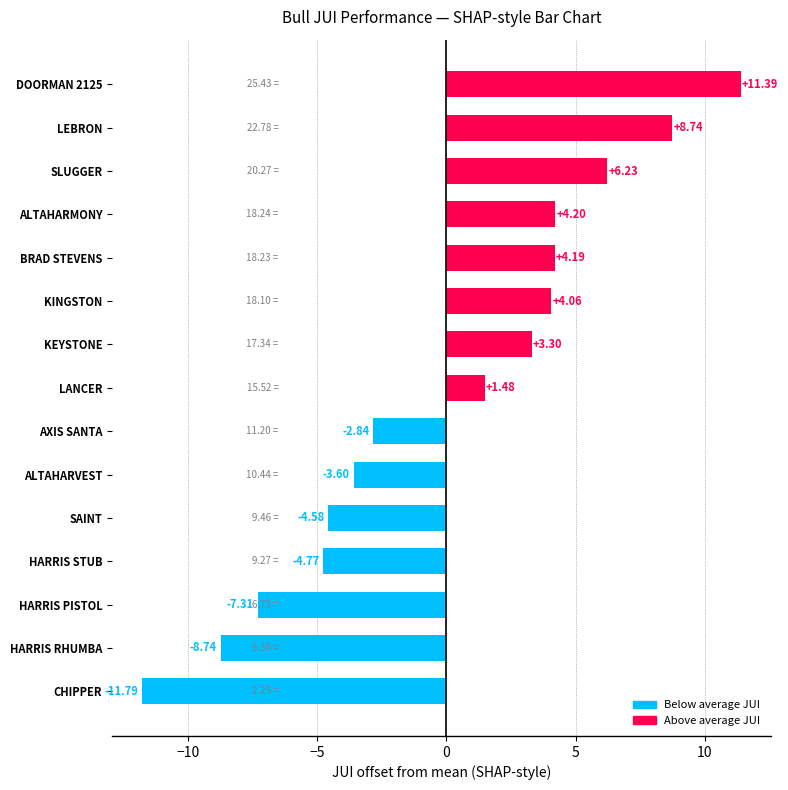

What is the smallest value displayed?

-11.8